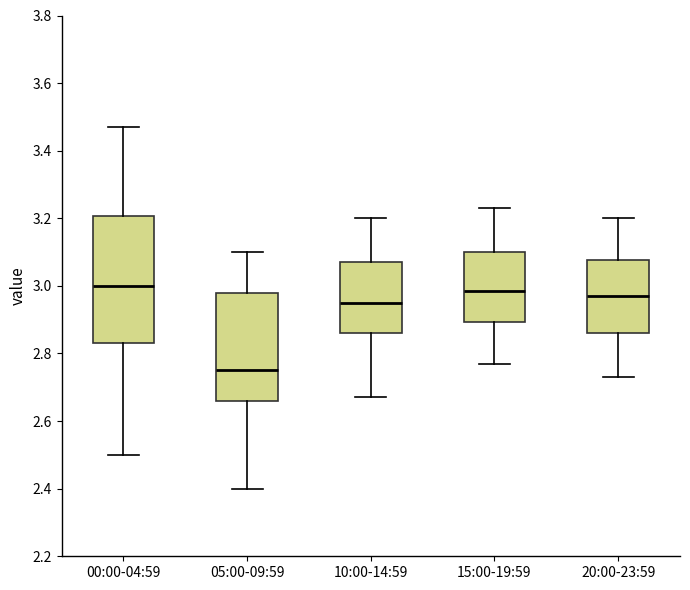

Reading left to right, transcribe this box plot: for each box, give where its median line is, the range the box spans, and where its two whiskers end, as read against the y-axis. The values are not printed on the chart, so give them approximately, as read against the axis.

00:00-04:59: median 3.00, box 2.84 to 3.20, whiskers 2.50 to 3.48
05:00-09:59: median 2.76, box 2.66 to 2.98, whiskers 2.40 to 3.10
10:00-14:59: median 2.96, box 2.86 to 3.08, whiskers 2.68 to 3.20
15:00-19:59: median 2.98, box 2.90 to 3.10, whiskers 2.78 to 3.24
20:00-23:59: median 2.98, box 2.86 to 3.08, whiskers 2.74 to 3.20